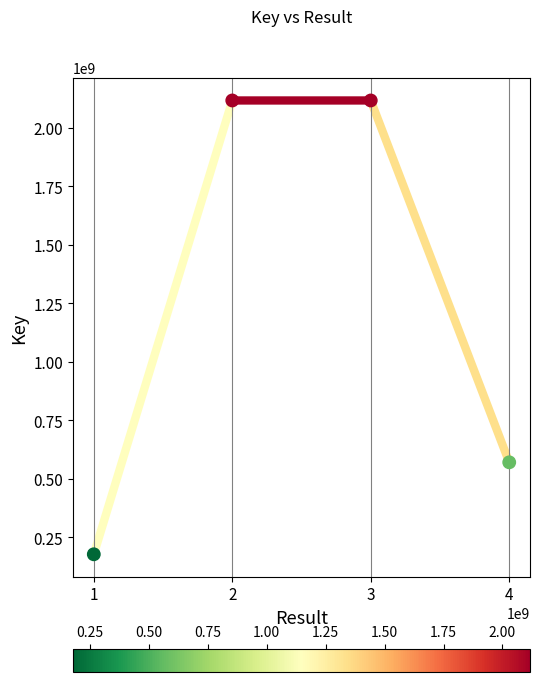

What is the range of Y values (max minus min)?

1938662002